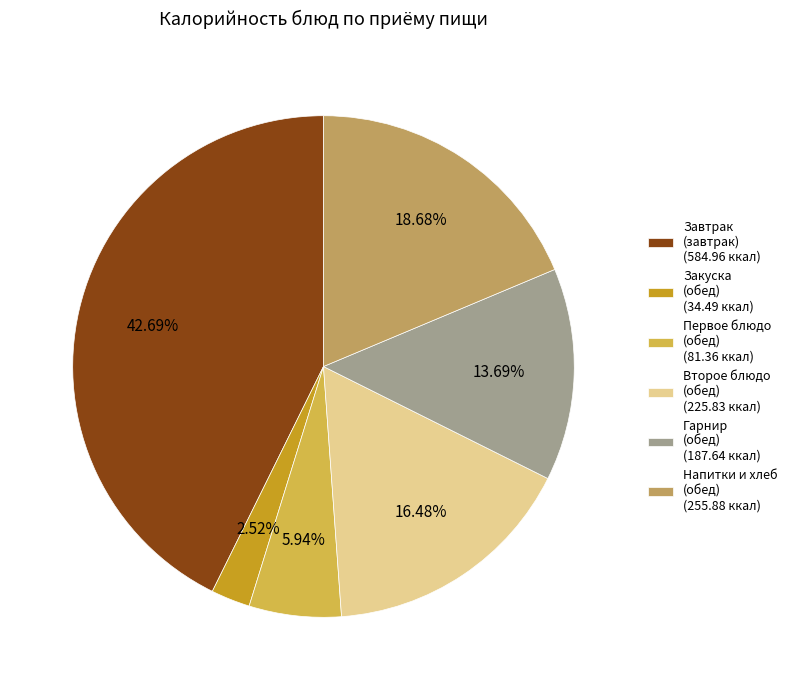

What is the largest slice in the pie chart?

Завтрак (завтрак) (584.96 ккал)